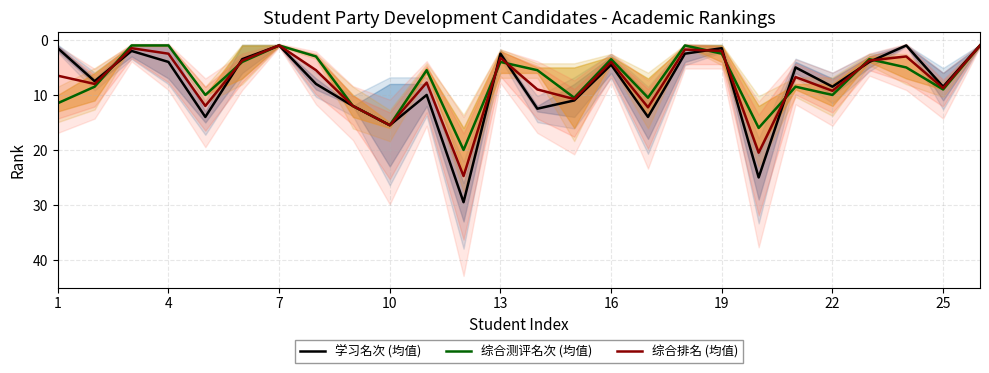

The 综合测评名次 (均值) series shows 1.0 at 7. True or false?

True